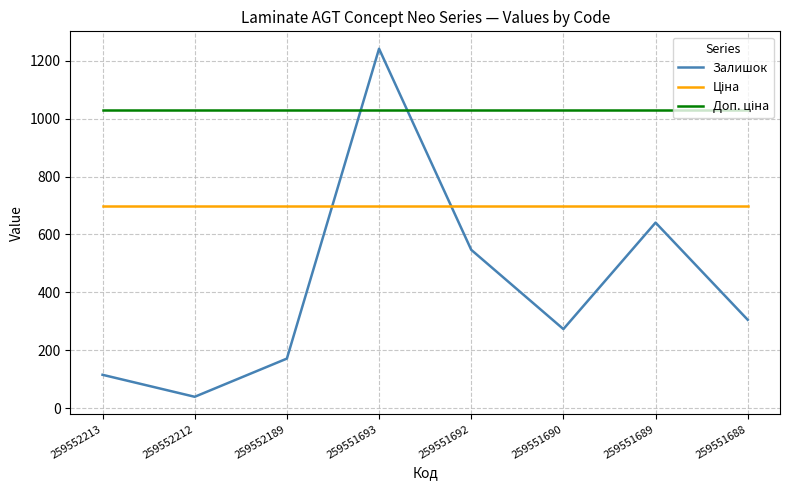

What is the average value of the Залишок series?

416.6